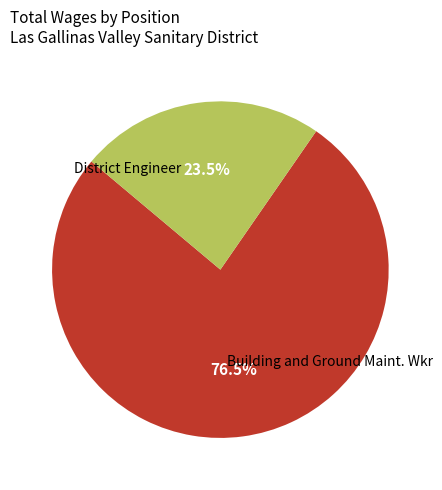

Is there a majority slice in this chart?

Yes